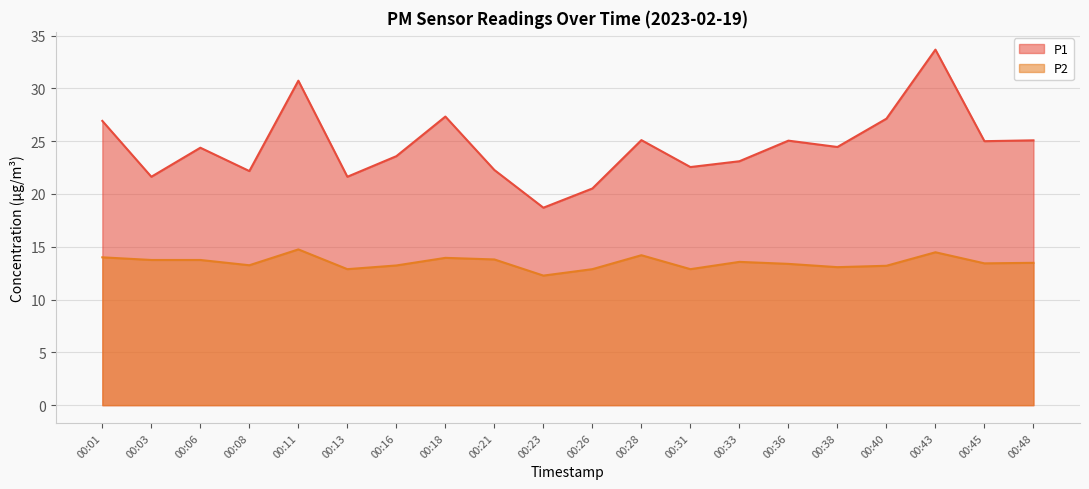

What is the difference between the second highest and second lowest values in the P1 series?

10.2